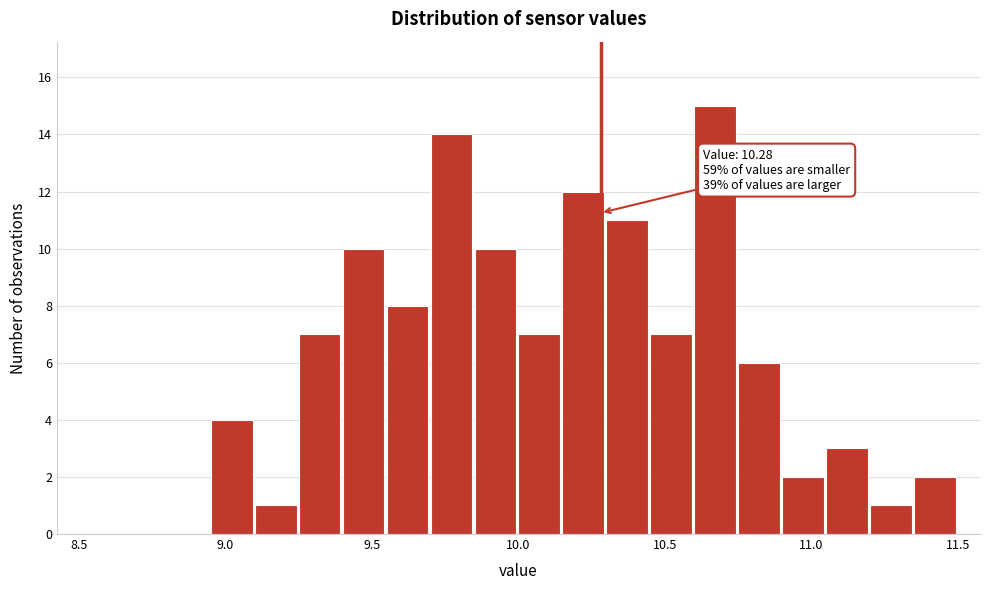

Read against the x-axis, roughly where is the centre of the tallest bar?

10.65